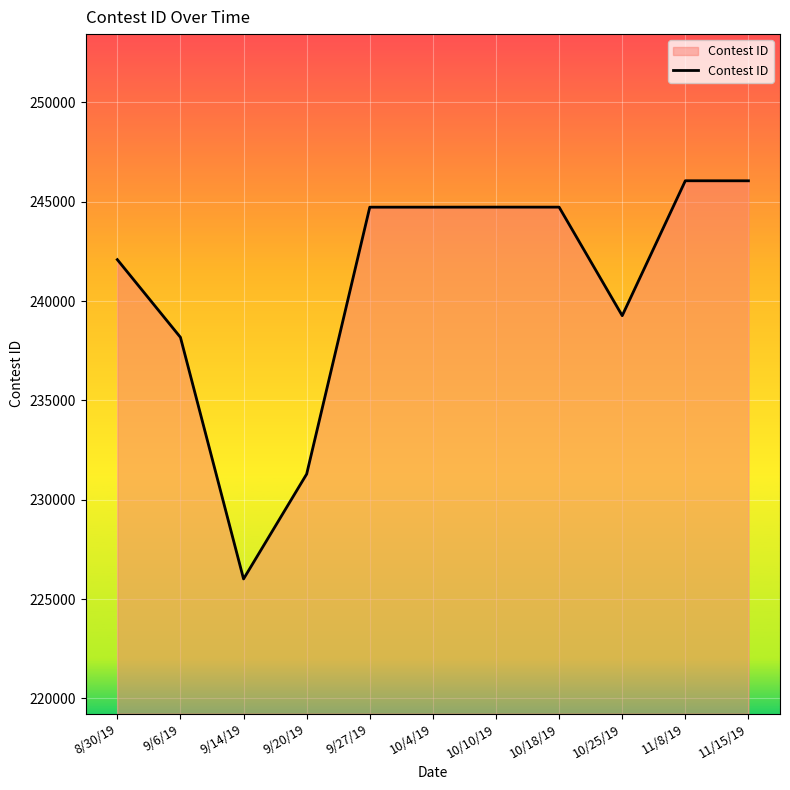

What is the maximum value shown in the chart?

246058